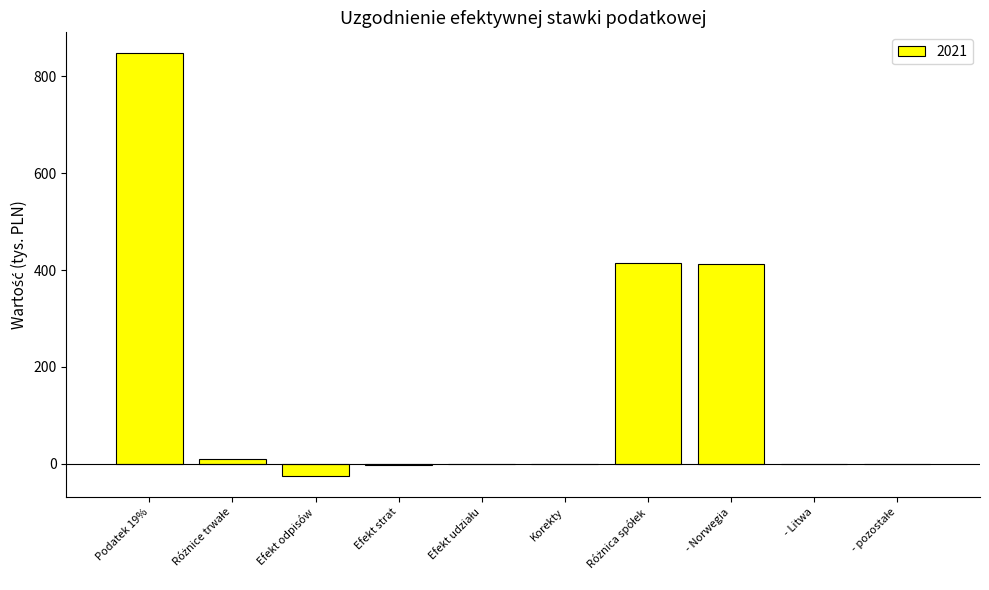

The chart shows a value of 726.7 at - Norwegia. True or false?

False